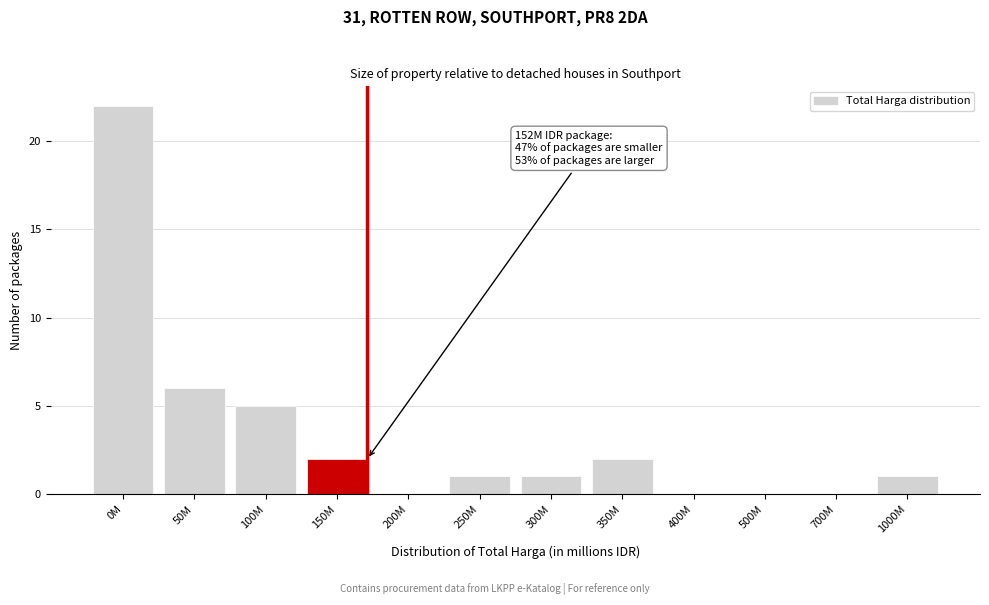

Reading left to right, extract all data points from this chart.

0M=22	50M=6	100M=5	150M=2	200M=0	250M=1	300M=1	350M=2	400M=0	500M=0	700M=0	1000M=1